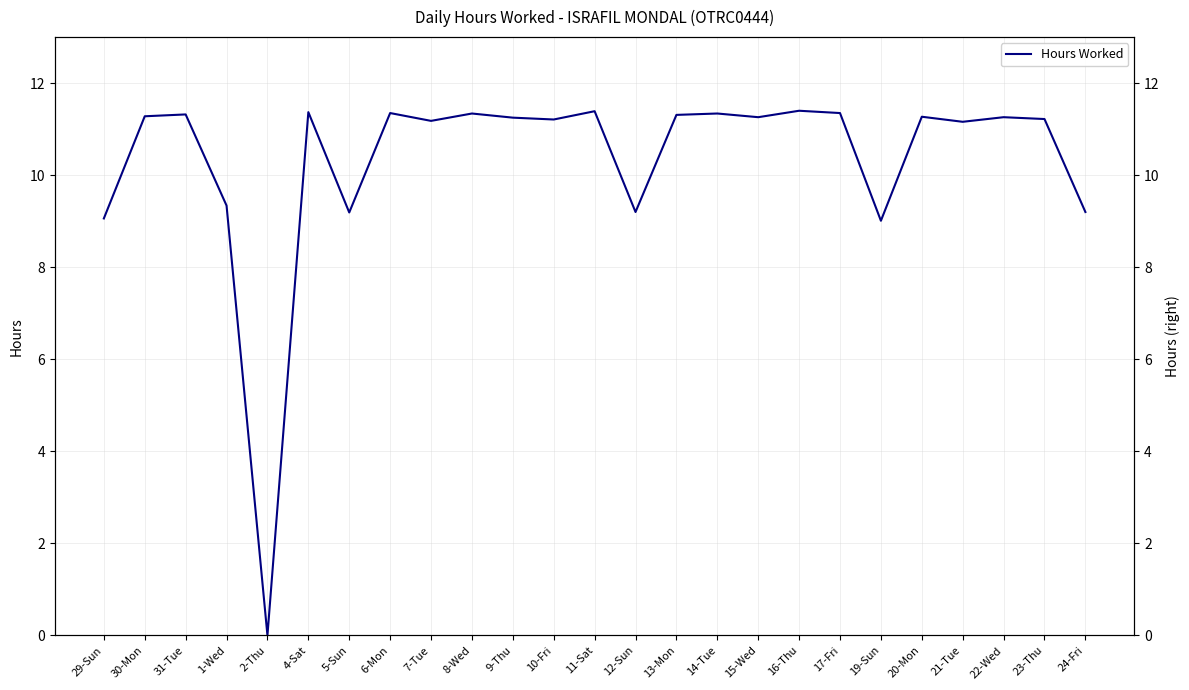

Reading left to right, extract all data points from this chart.

9.1	11.3	11.3	9.3	0.0	11.4	9.2	11.3	11.2	11.3	11.2	11.2	11.4	9.2	11.3	11.3	11.3	11.4	11.3	9.0	11.3	11.2	11.3	11.2	9.2